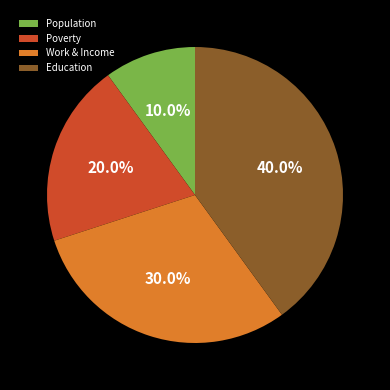

The Poverty slice represents 20% of the pie. True or false?

True